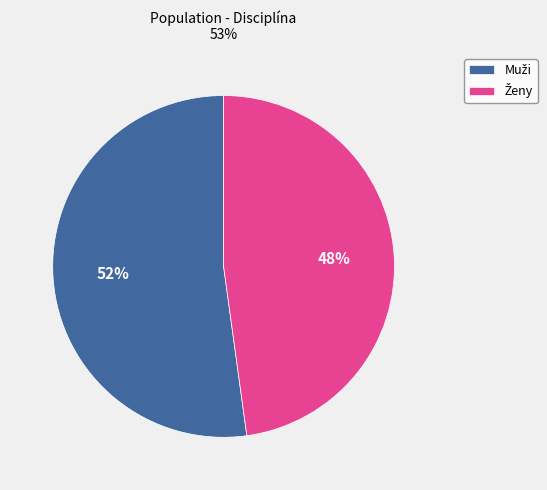

To the nearest percent, what is the average slice percentage?

50%